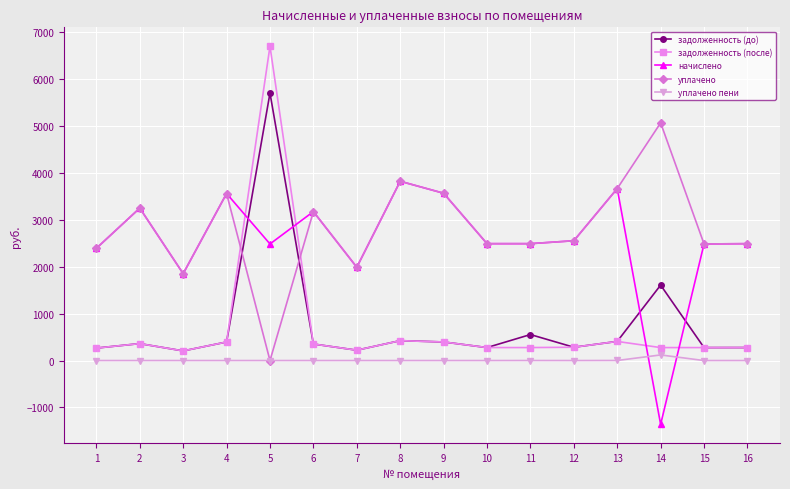

How many values in the задолженность (после) series are below 283?

8